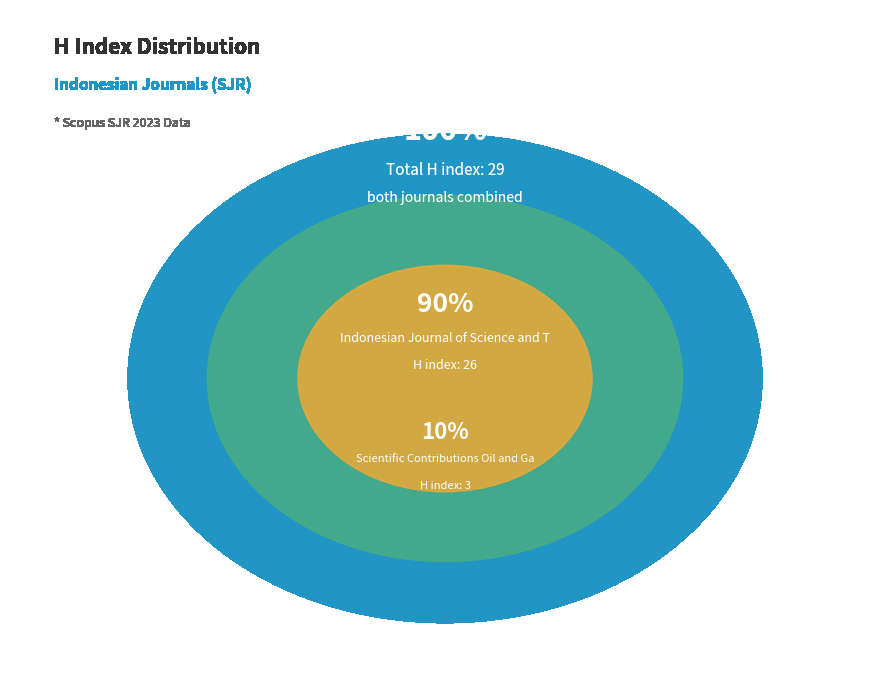

What is the change in value from Scientific Contributions Oil and Gas to Indonesian Journal of Science and Technology?

+23